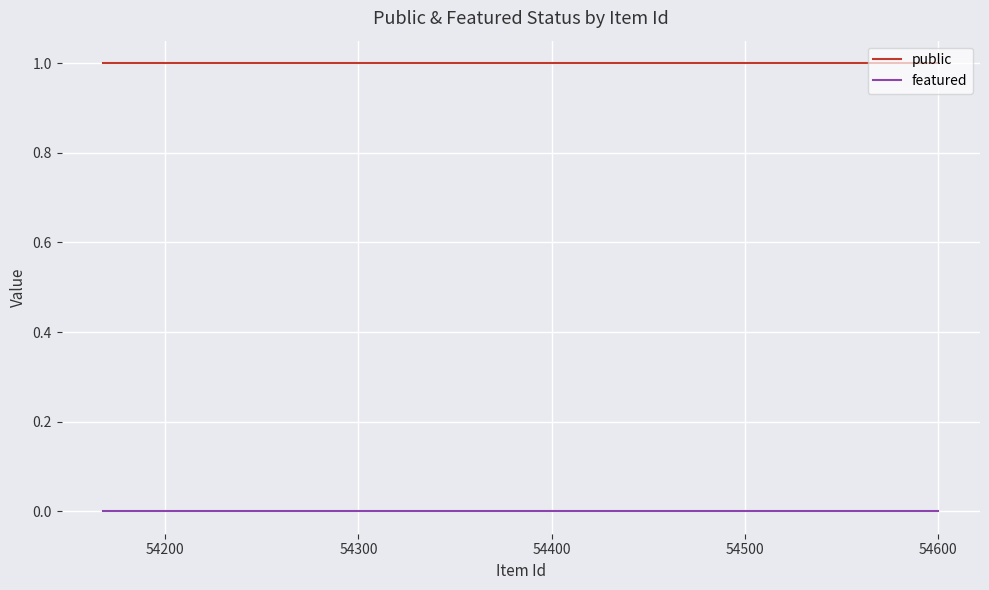

True or false: public has a value of 2 at 54300.

False